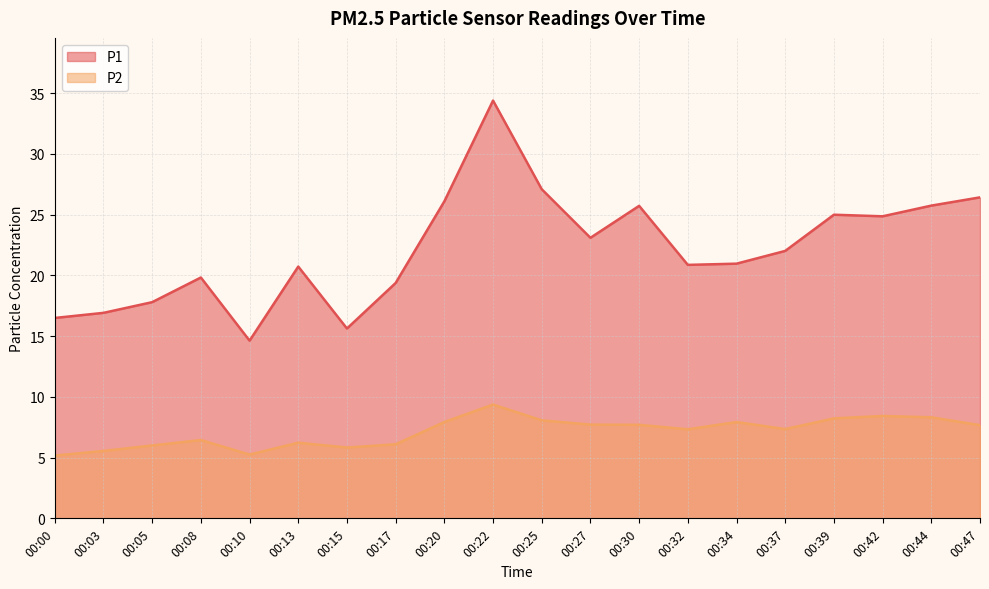

What is the smallest value displayed?

5.2